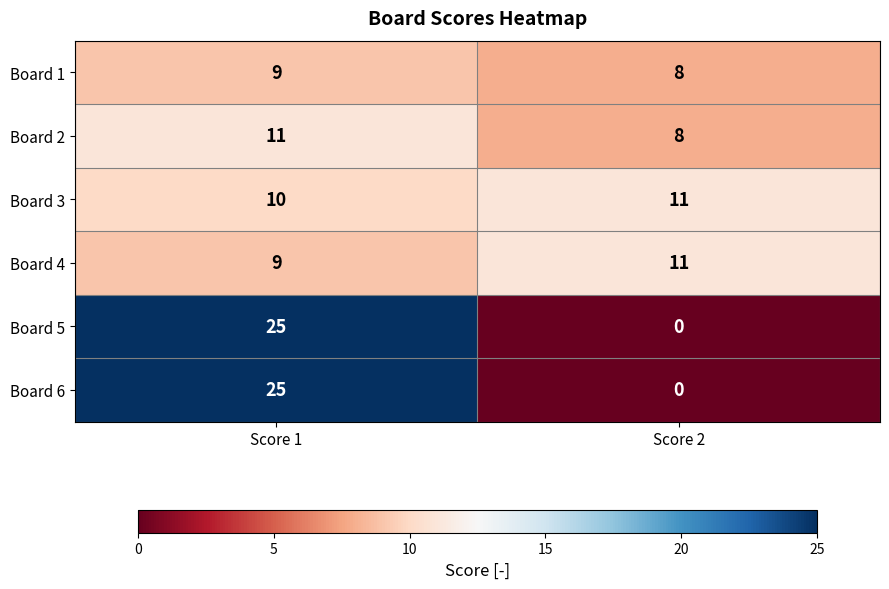

Reading right to left, extract all data points from this chart.

Board 1: Score 2=8	Score 1=9
Board 2: Score 2=8	Score 1=11
Board 3: Score 2=11	Score 1=10
Board 4: Score 2=11	Score 1=9
Board 5: Score 2=0	Score 1=25
Board 6: Score 2=0	Score 1=25